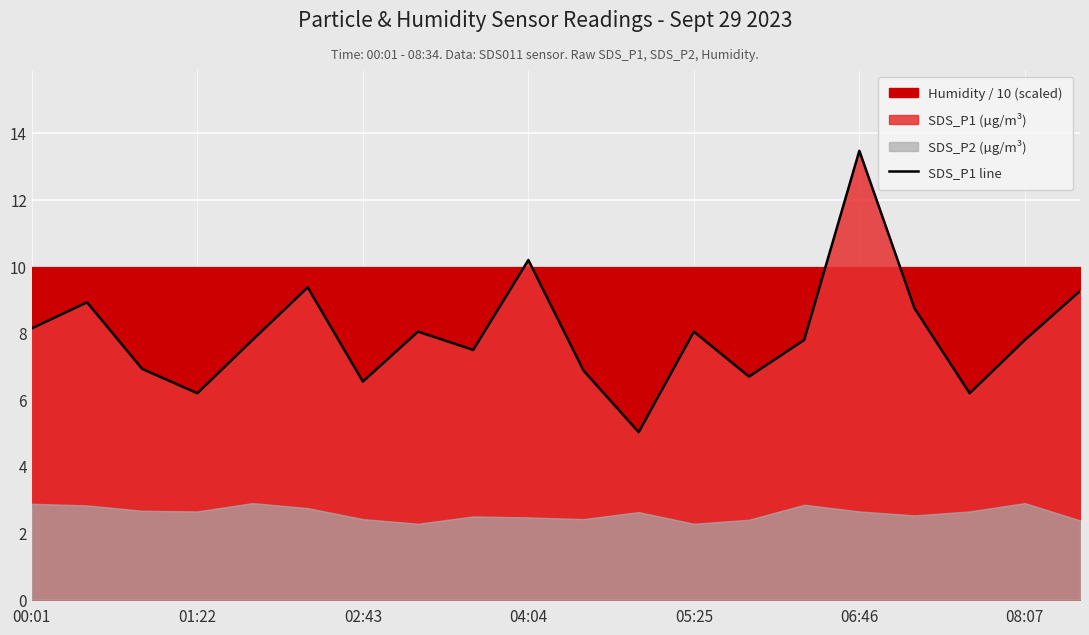

True or false: SDS_P1 line has a value of 8.1 at 05:25.

True